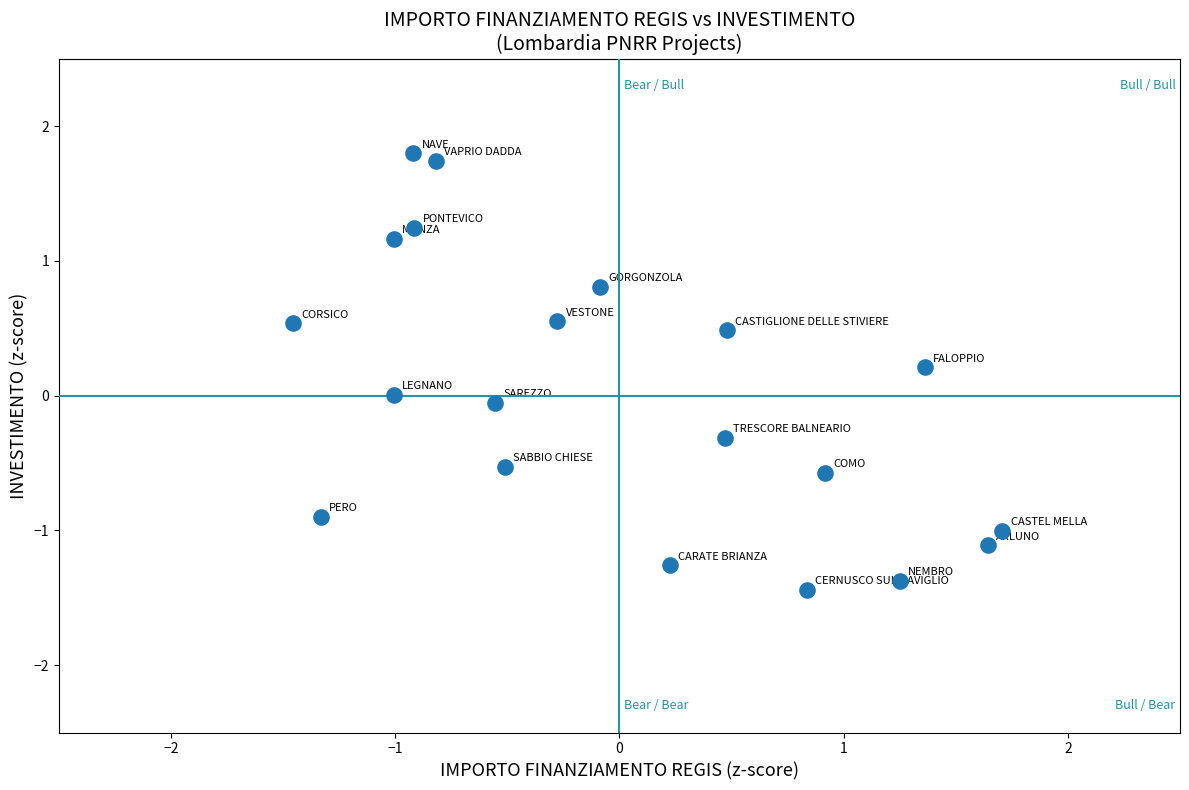

What is the range of X values (max minus min)?

3.2